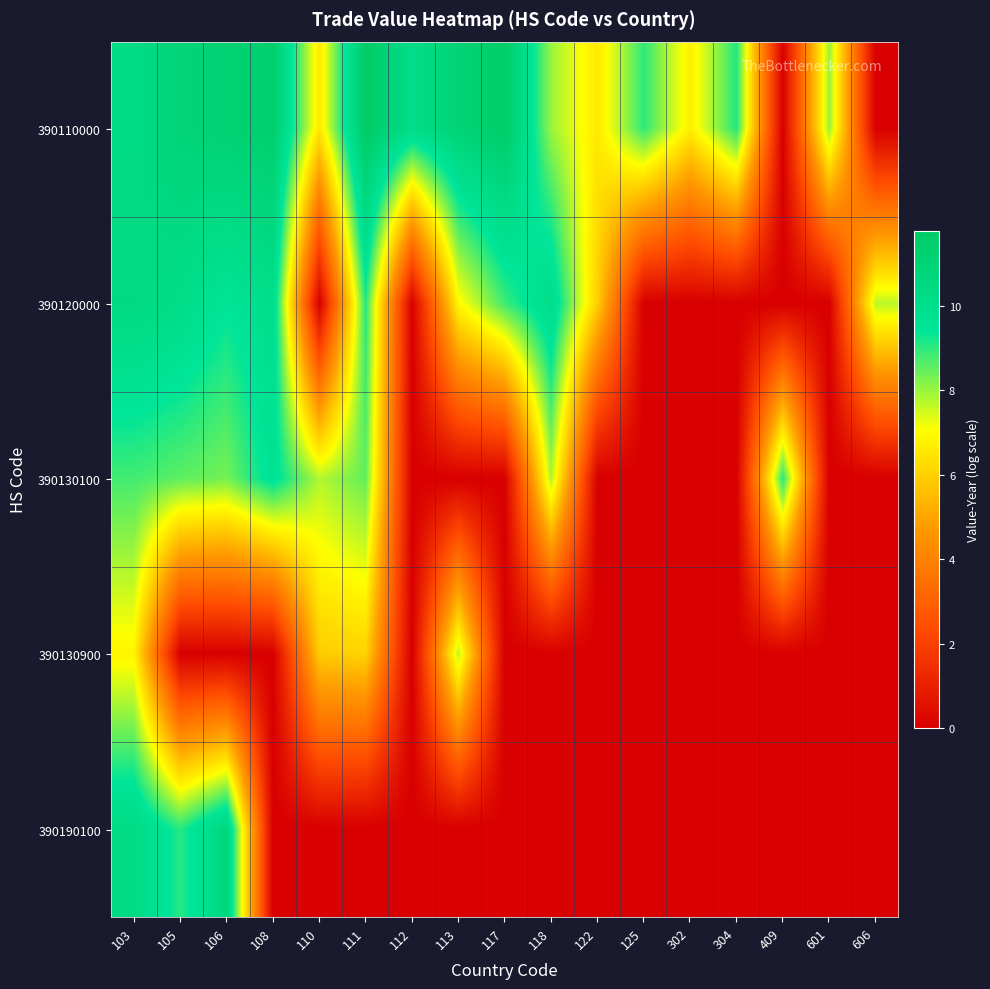

At which category is the sum across all series the highest?

103